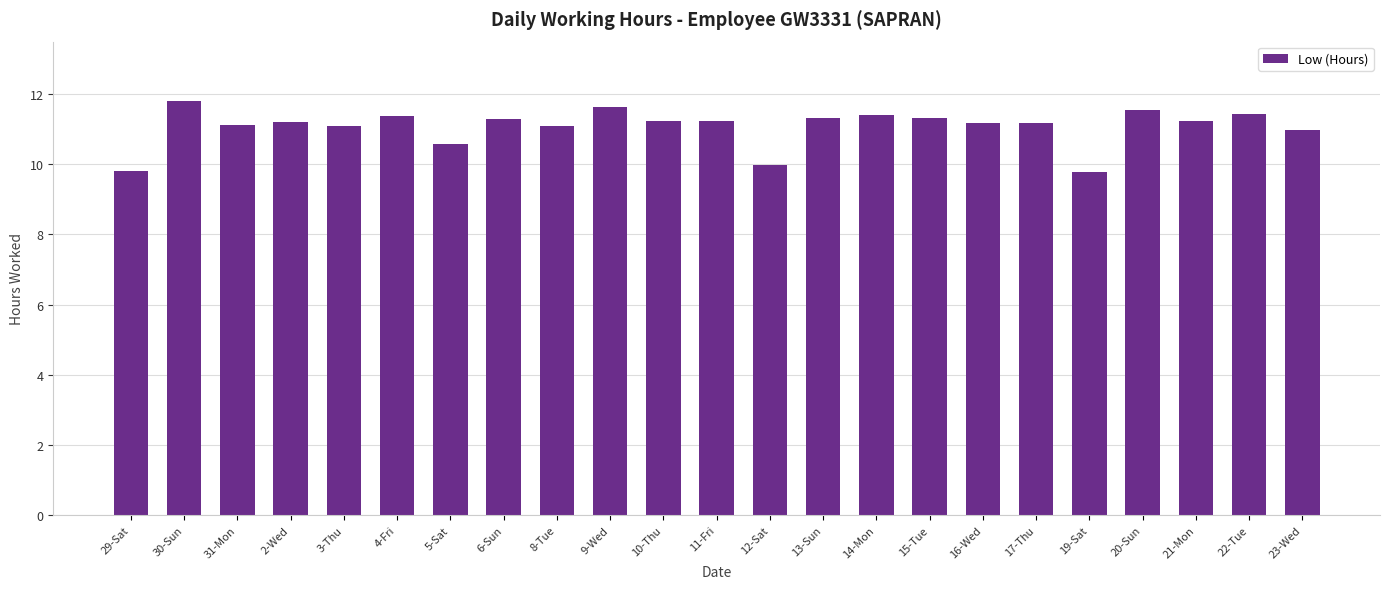

What is the label of the 16th bar from the right?

6-Sun